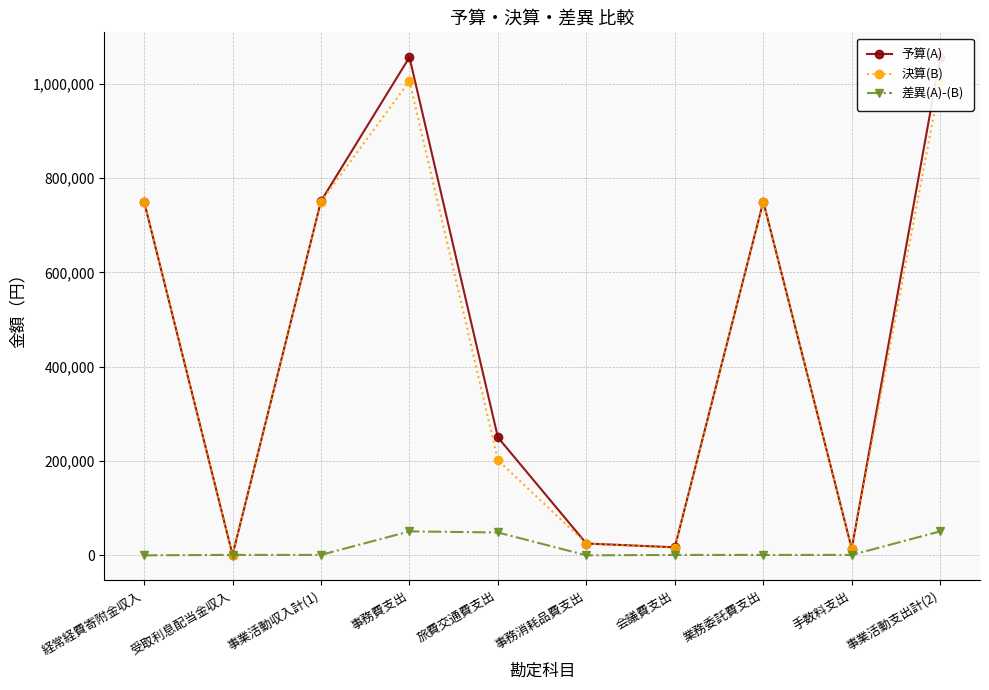

What are all the series names shown in the legend?

予算(A), 決算(B), 差異(A)-(B)